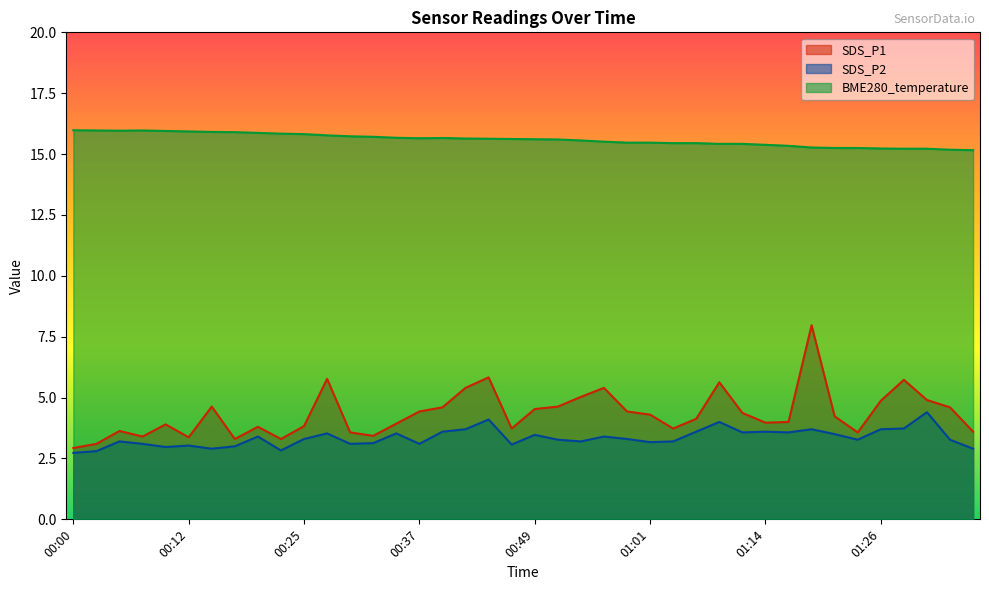

The SDS_P2 series shows 4.0 at 01:09. True or false?

True